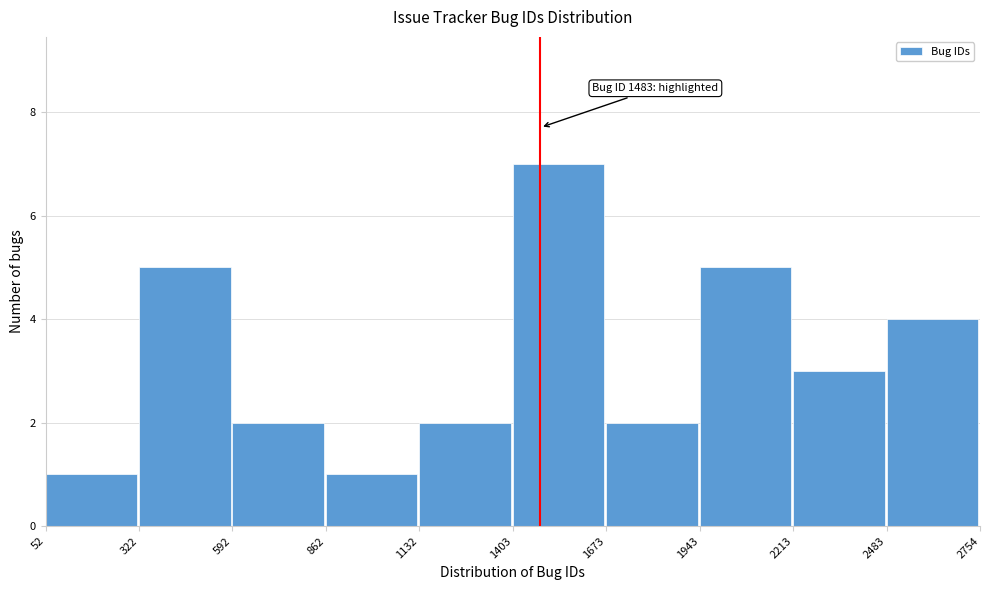

Over which range of the x-axis is the bar tallest?

1403 to 1673